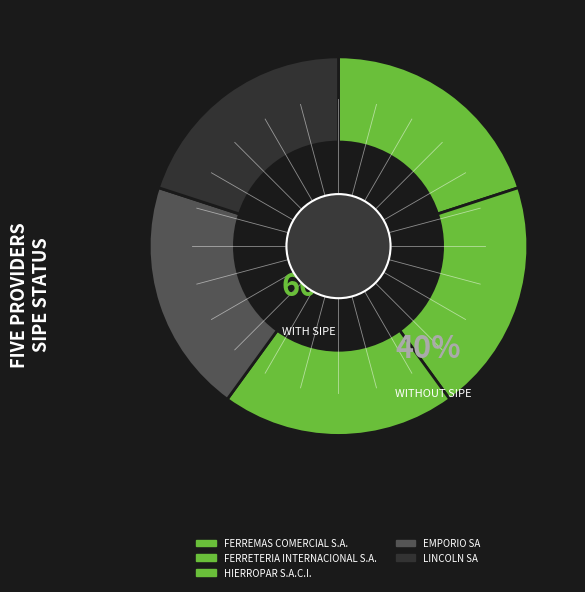

Count the number of slices in the pie.

5